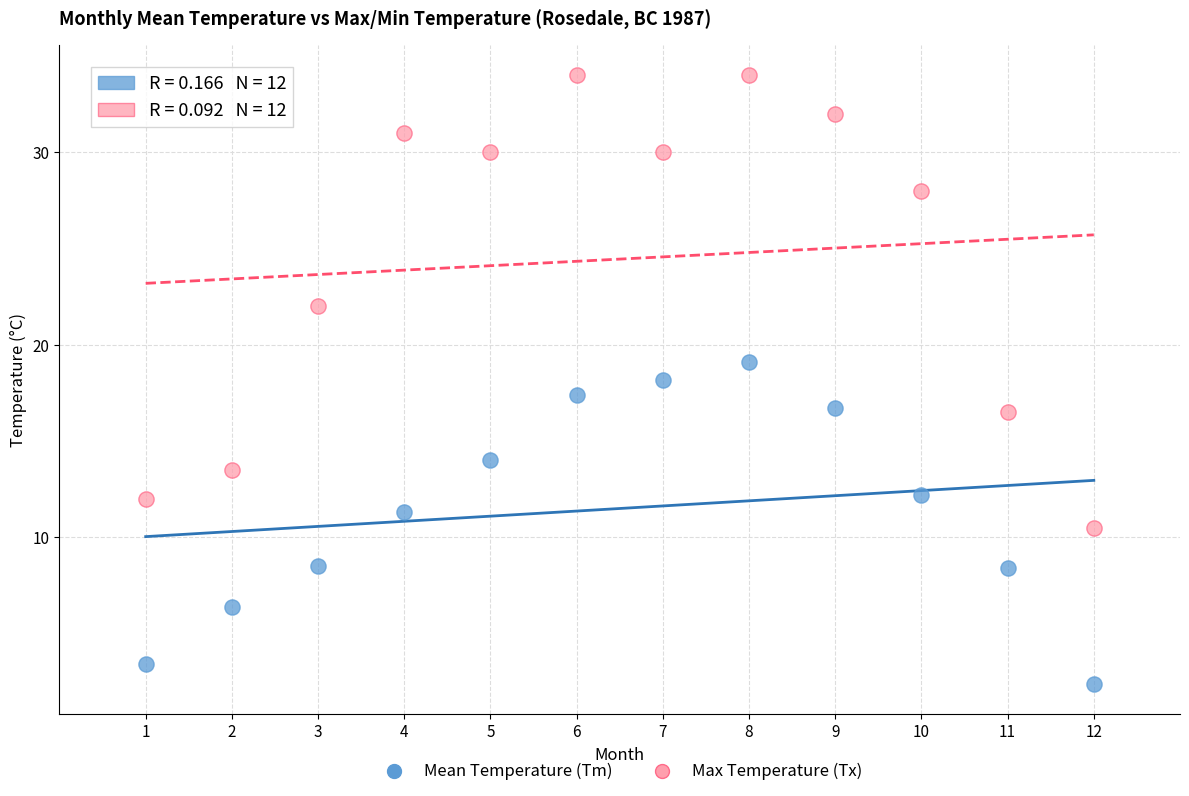

Which series contains the lowest Y value?

Mean Temperature (Tm)